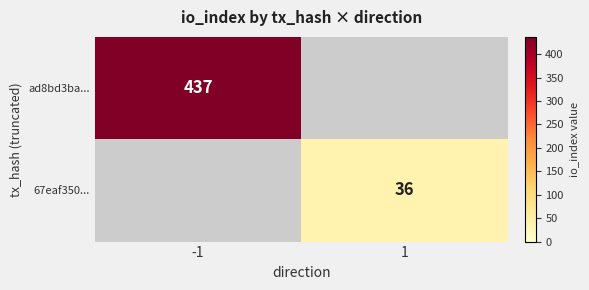

What is the total value across all series at -1?

437